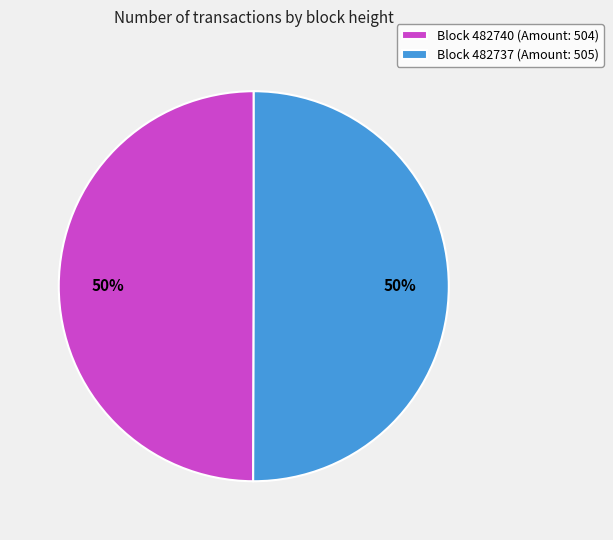

Do Block 482740 (Amount: 504) and Block 482737 (Amount: 505) together represent more than half of the pie?

Yes